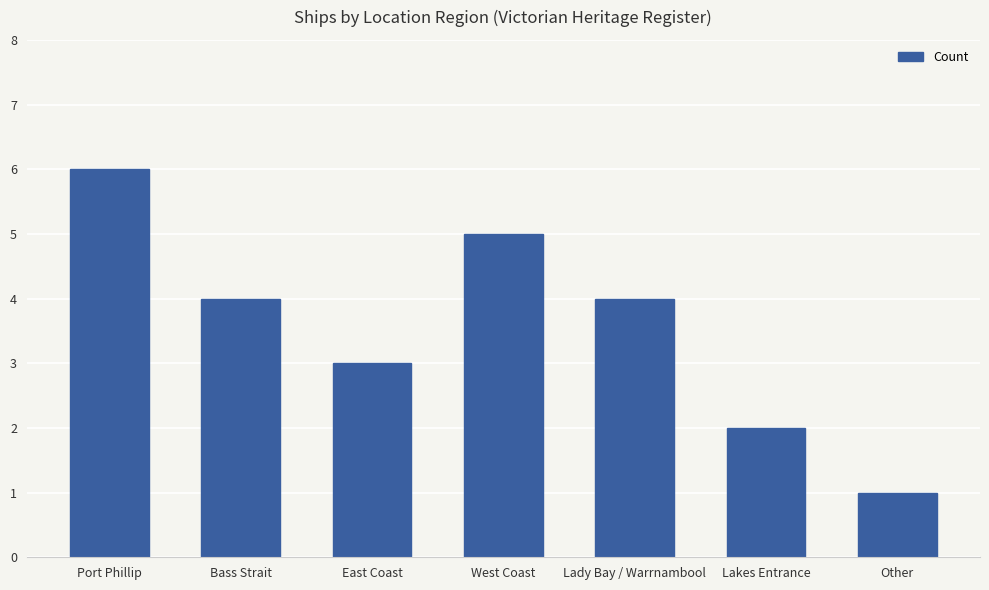

How many categories are shown in the chart?

7